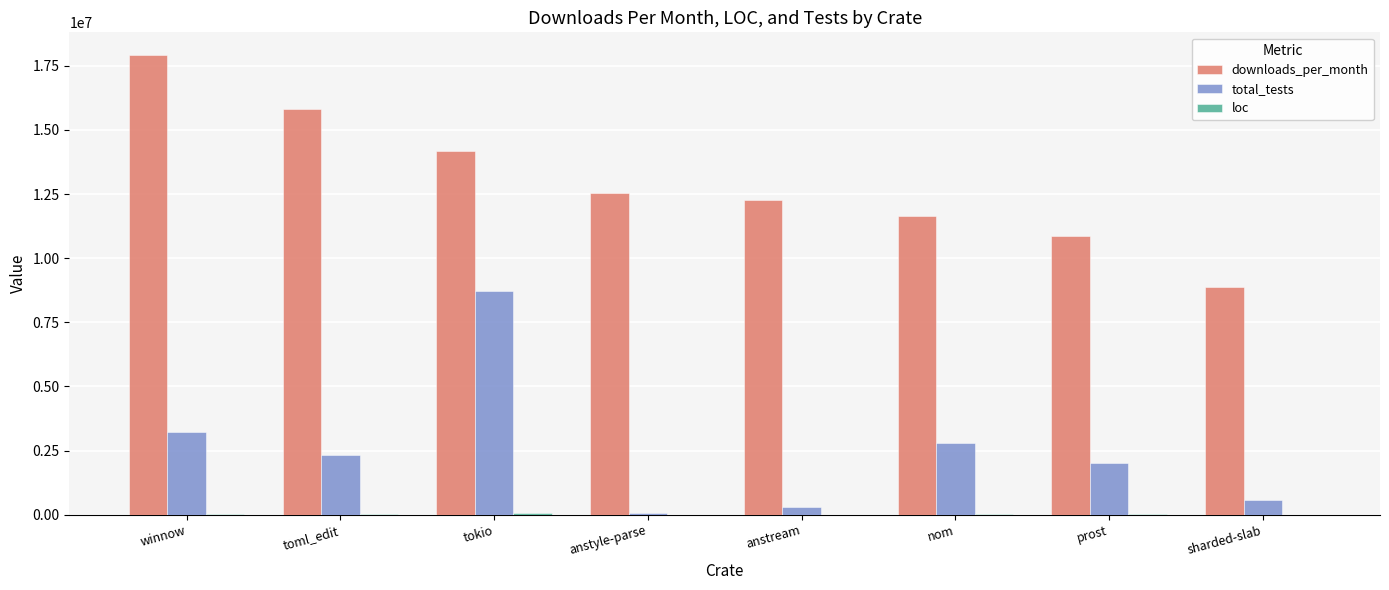

At which label is total_tests closest to 4400000?

winnow